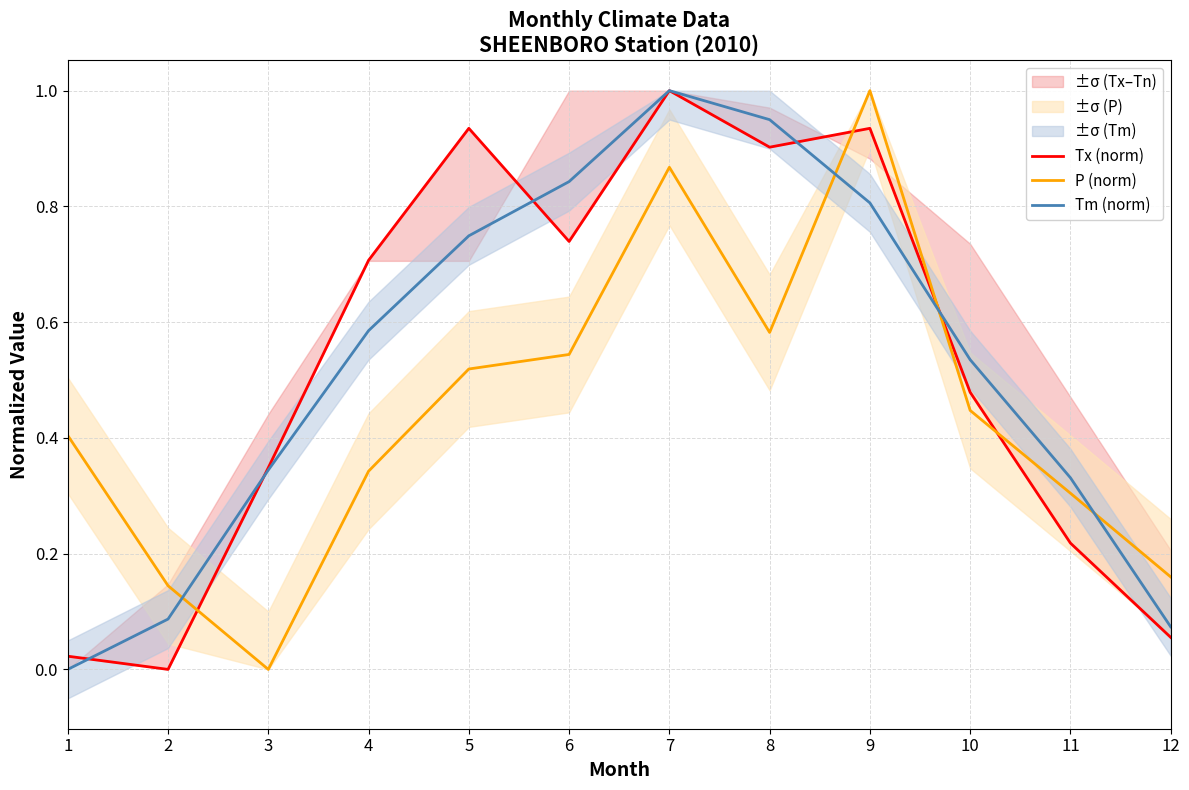

Which has a higher value, 7 or 8?

7